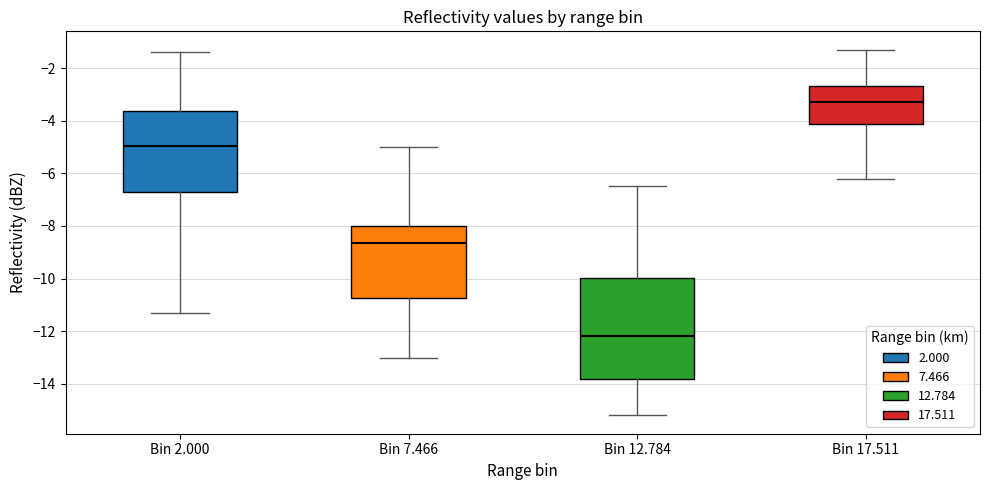

Reading left to right, read every box against the y-axis: the position of its median line, the range the box covers, and the ends of its whiskers. The values are not printed on the chart, so give them approximately, as read against the axis.

Bin 2.000: median -5.0, box -6.8 to -3.6, whiskers -11.2 to -1.4
Bin 7.466: median -8.6, box -10.8 to -8.0, whiskers -13.0 to -5.0
Bin 12.784: median -12.2, box -13.8 to -10.0, whiskers -15.2 to -6.4
Bin 17.511: median -3.2, box -4.2 to -2.6, whiskers -6.2 to -1.2